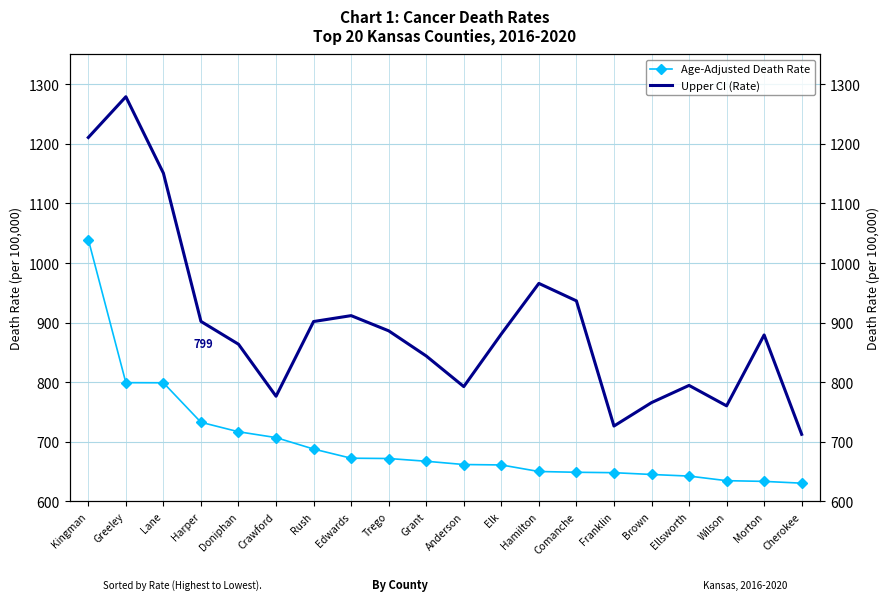

True or false: Age-Adjusted Death Rate and Upper CI (Rate) intersect in this chart.

False